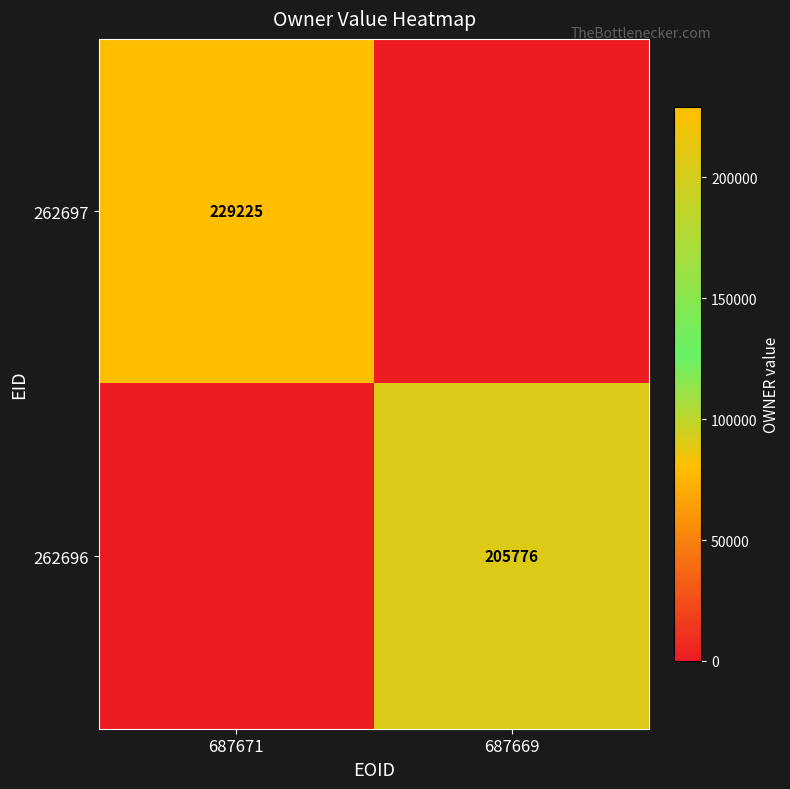

The value of 262697 at 687671 is 229225. True or false?

True